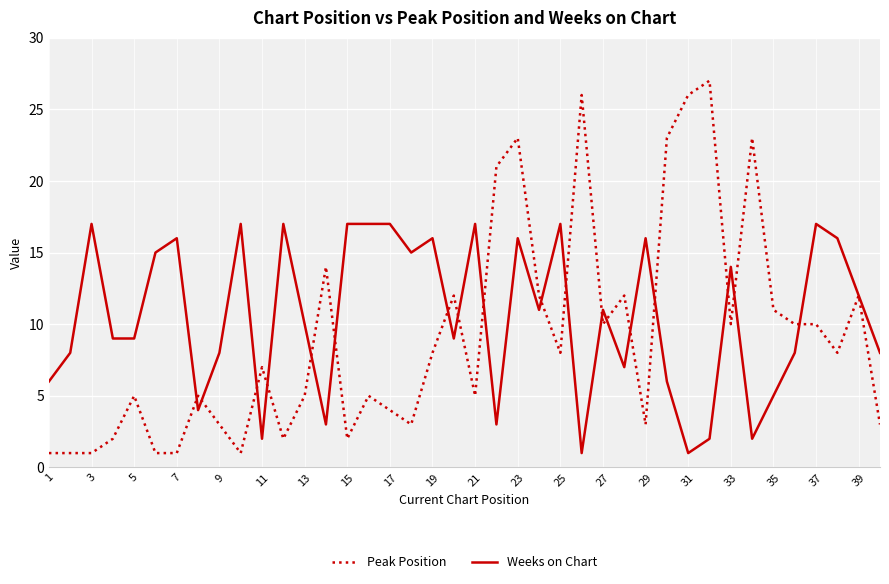

What is the maximum value for Weeks on Chart?

17